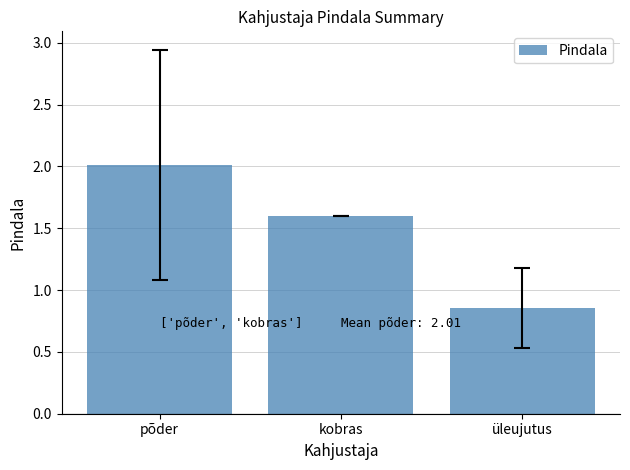

How many values are below 1?

1